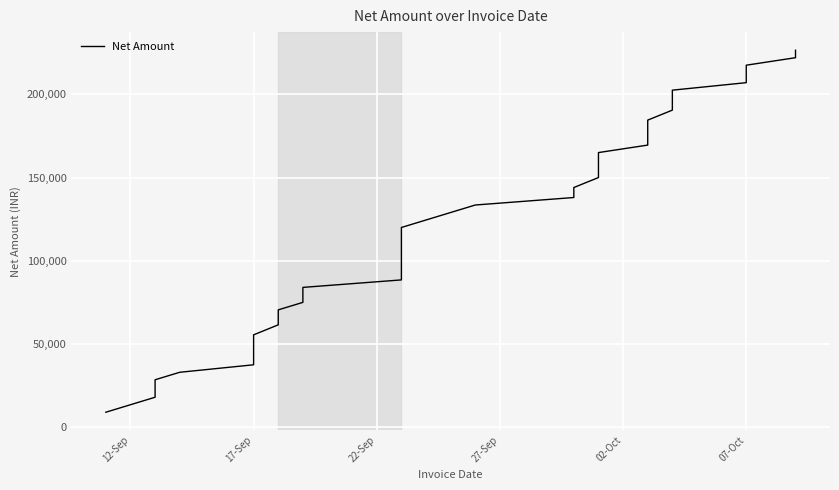

How many lines are shown in the chart?

1